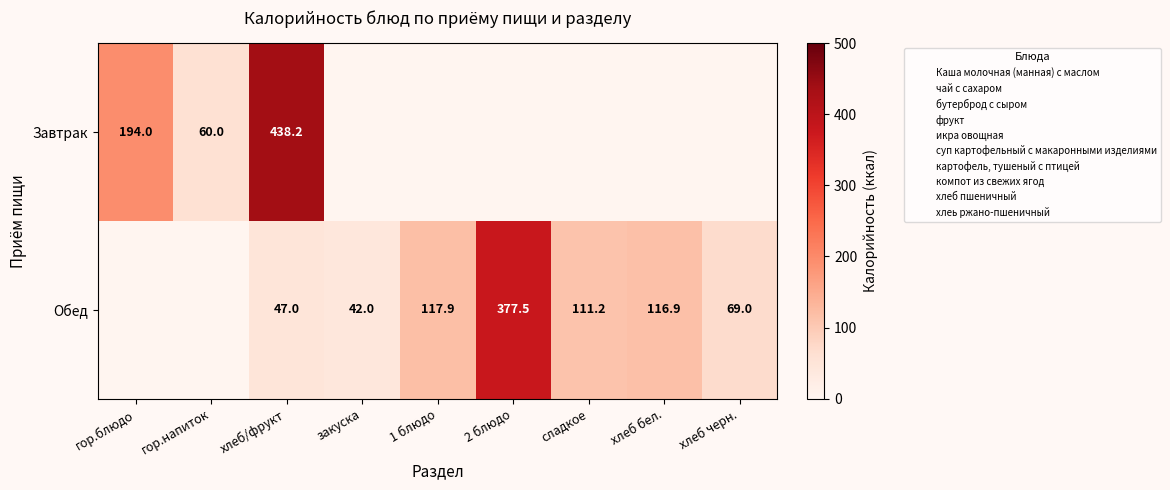

Which category has the highest value in the Завтрак series?

хлеб/фрукт